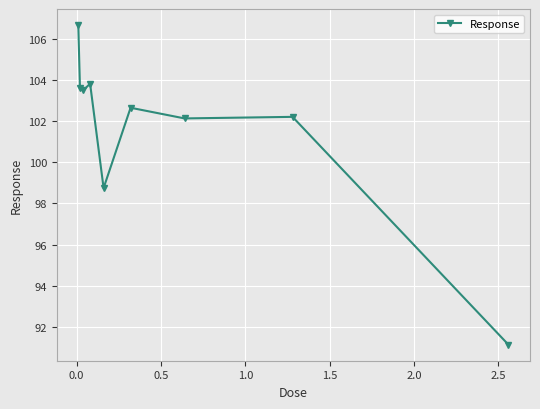

What is the greatest value displayed?

106.7